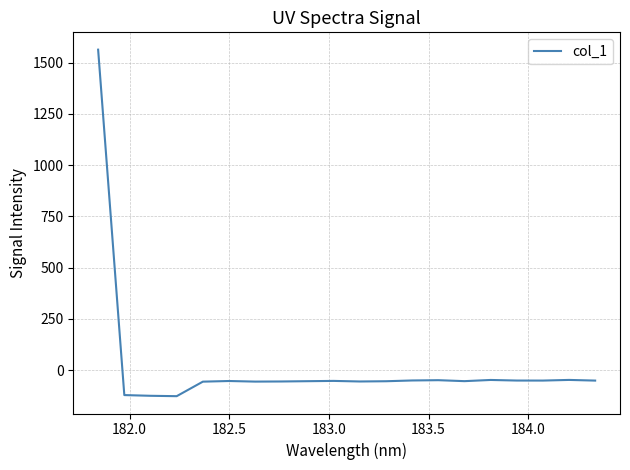

What is the greatest value displayed?

1563.3